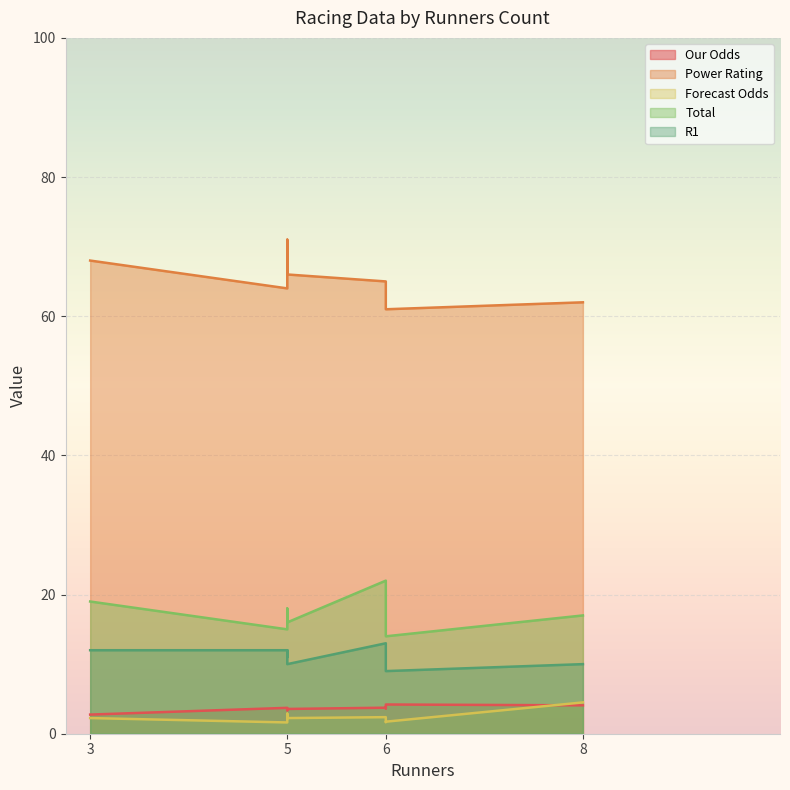

At which category does Forecast Odds reach its first local peak?

5